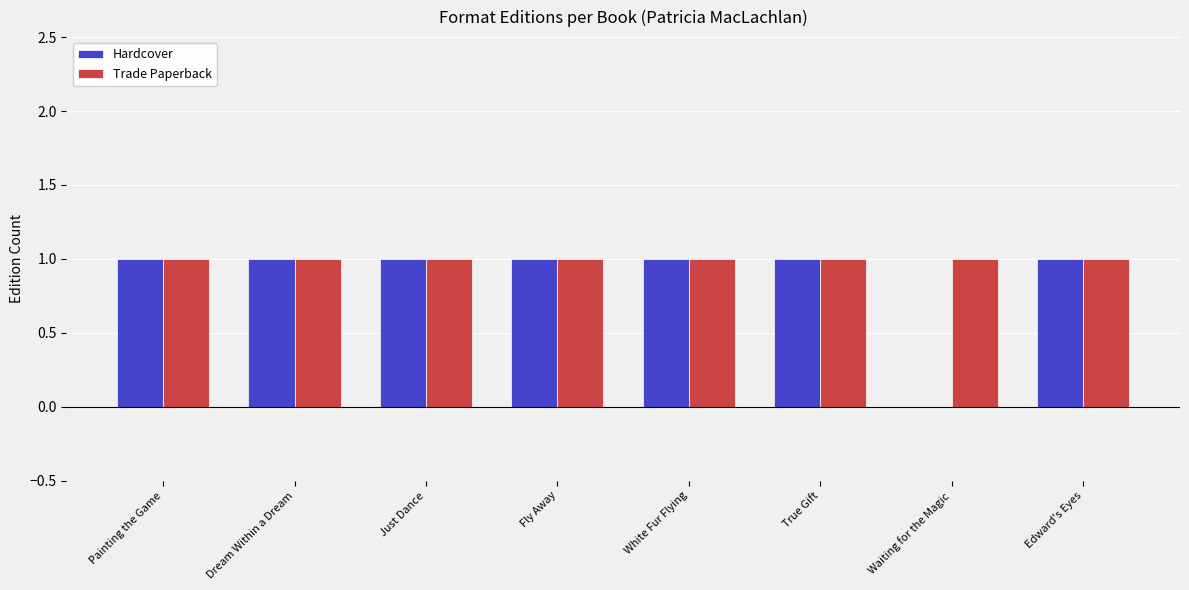

How many groups of bars are there?

8